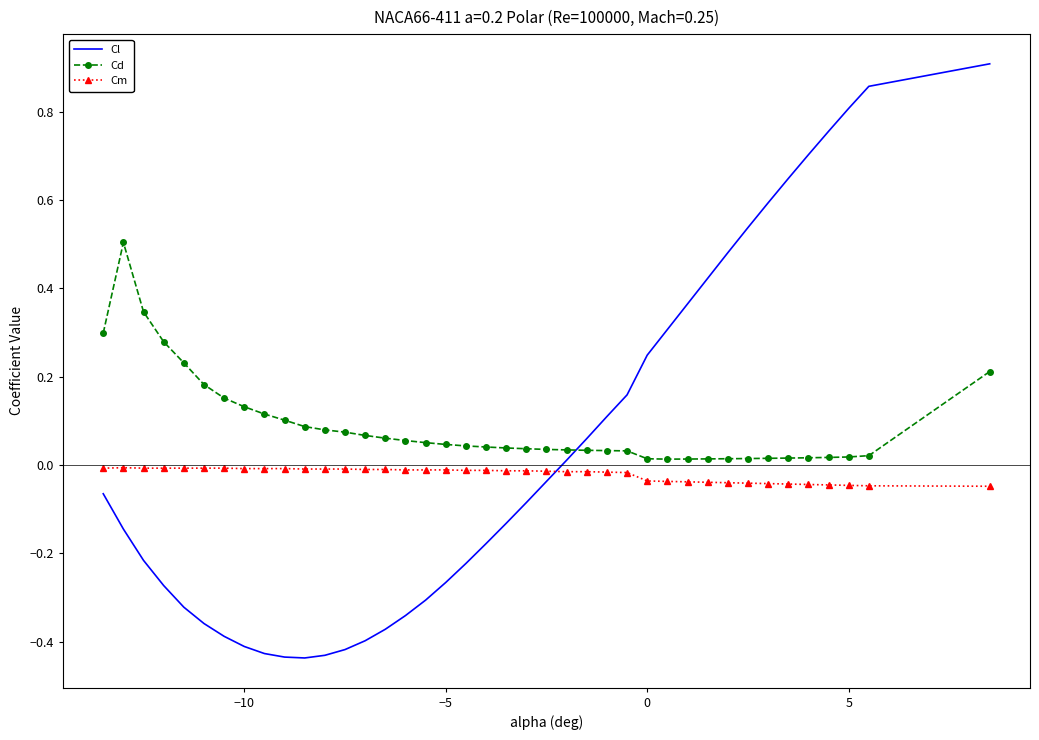

Rank the series by their average value, from highest to lowest.

Cd, Cl, Cm